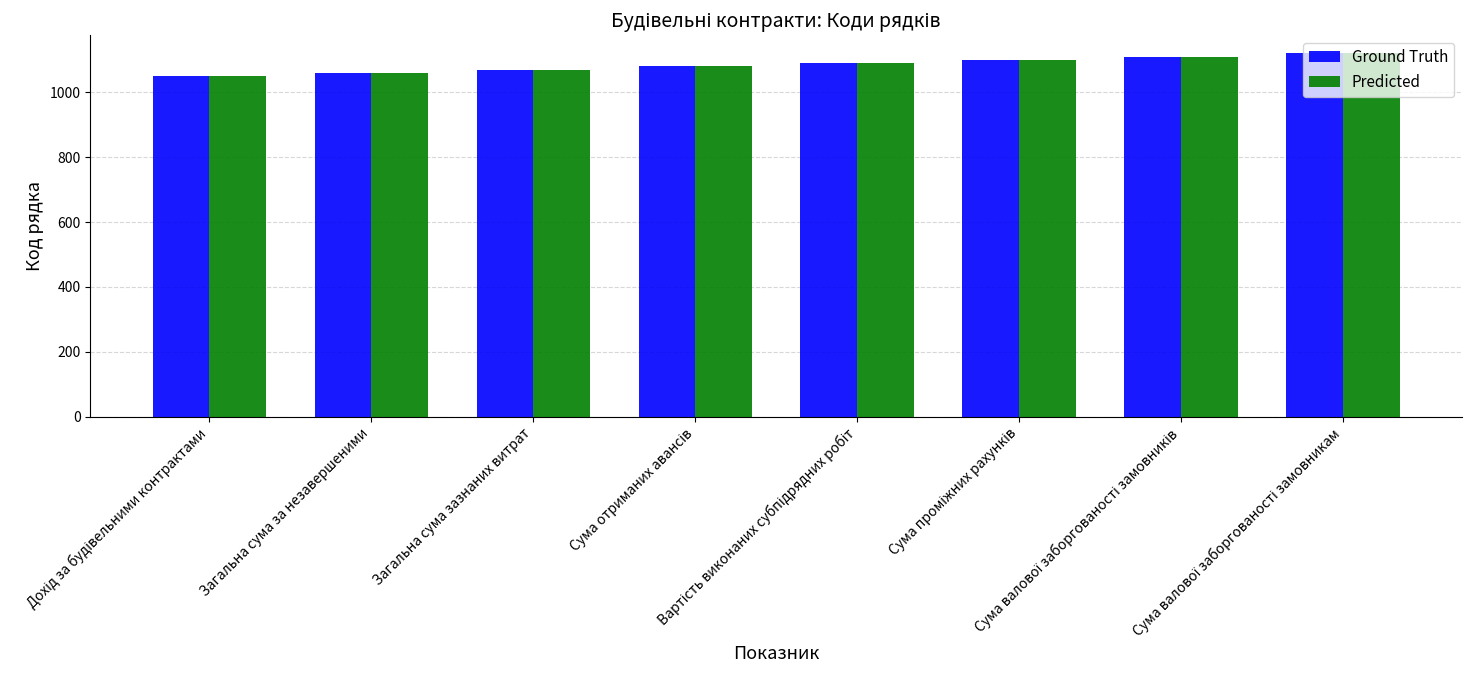

What is the sum of all Ground Truth values?

8680